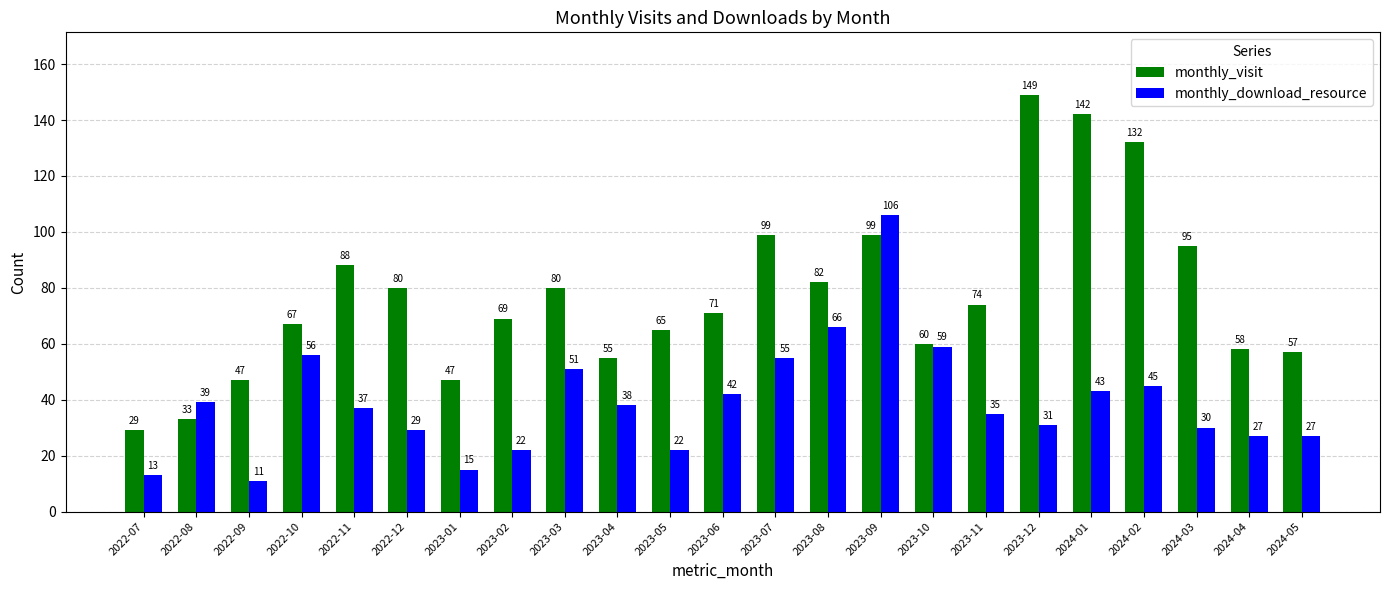

What is the difference between the highest and lowest values at 2023-04?

17